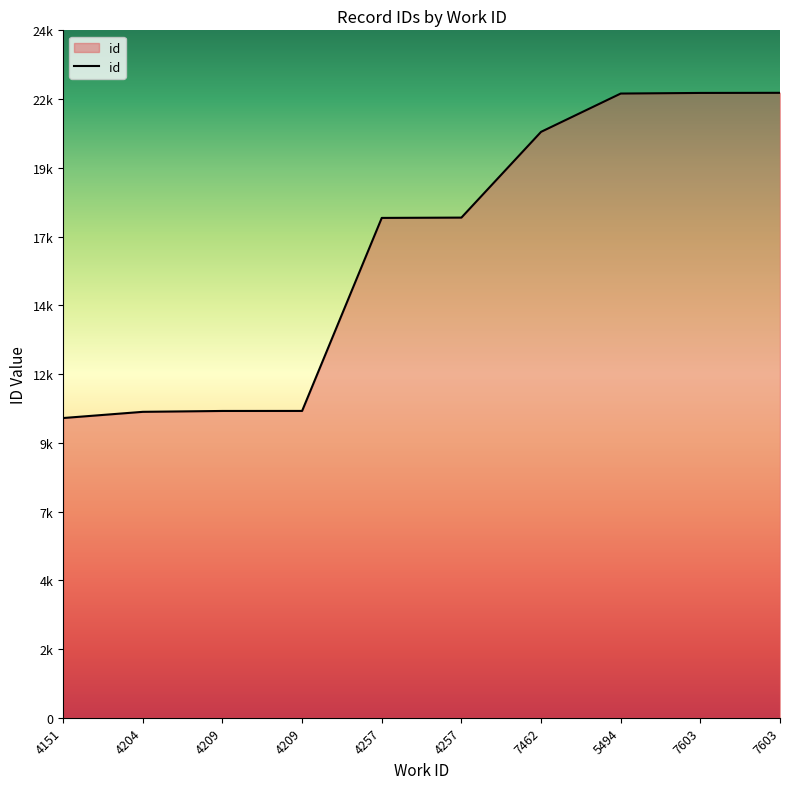

Between 4209 and 4257, which is larger?

4257